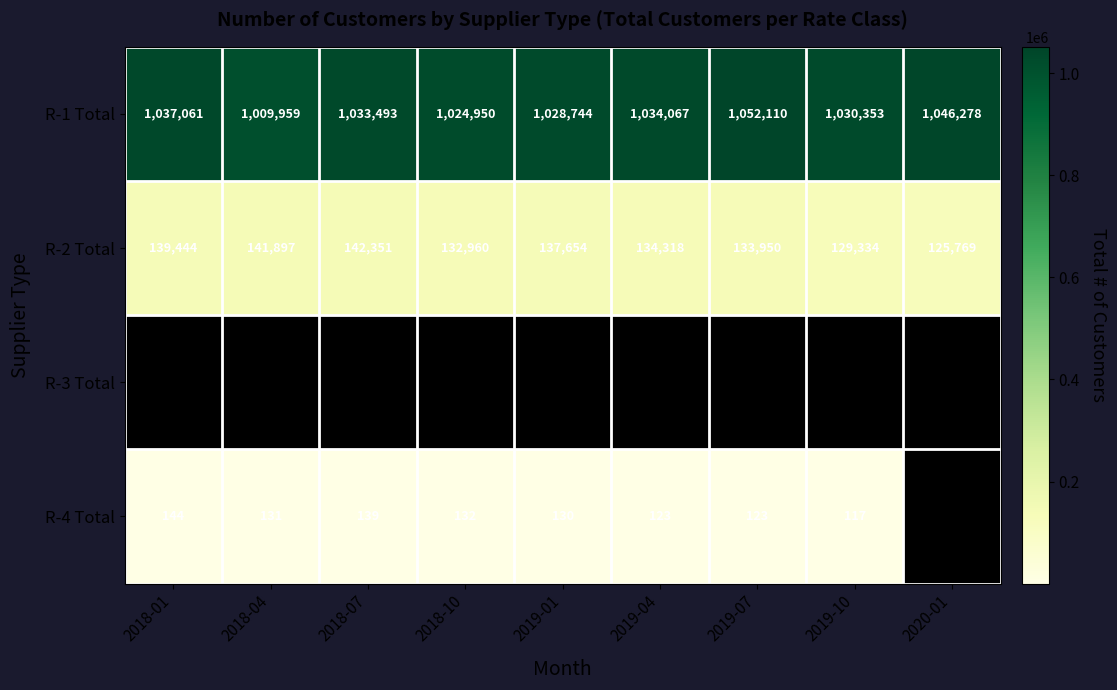

What is the lowest value of the R-1 Total series?

1009959